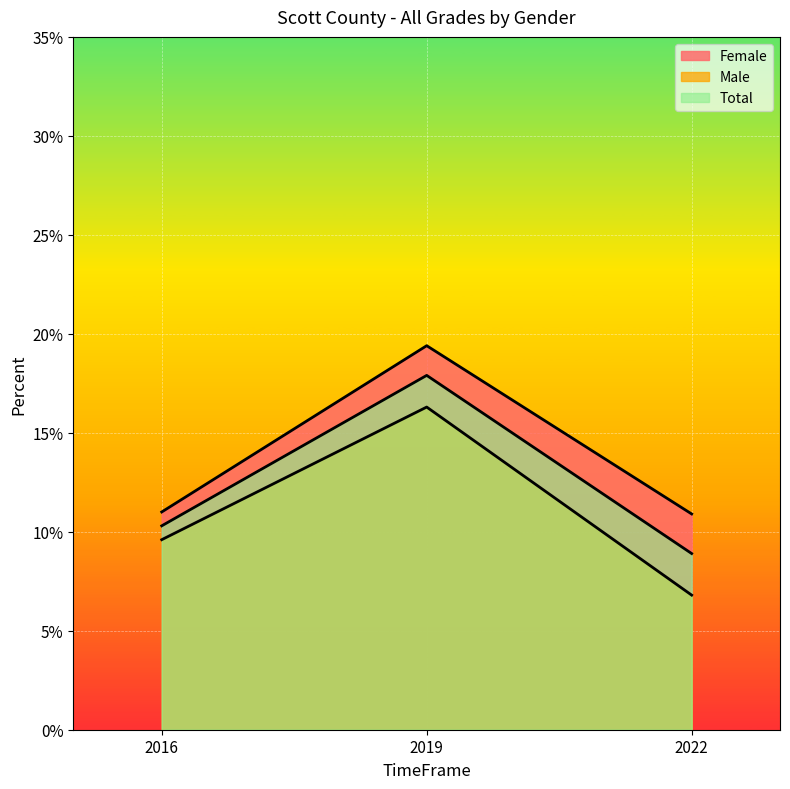

Between 2016 and 2019, which series saw the biggest shift?

Female